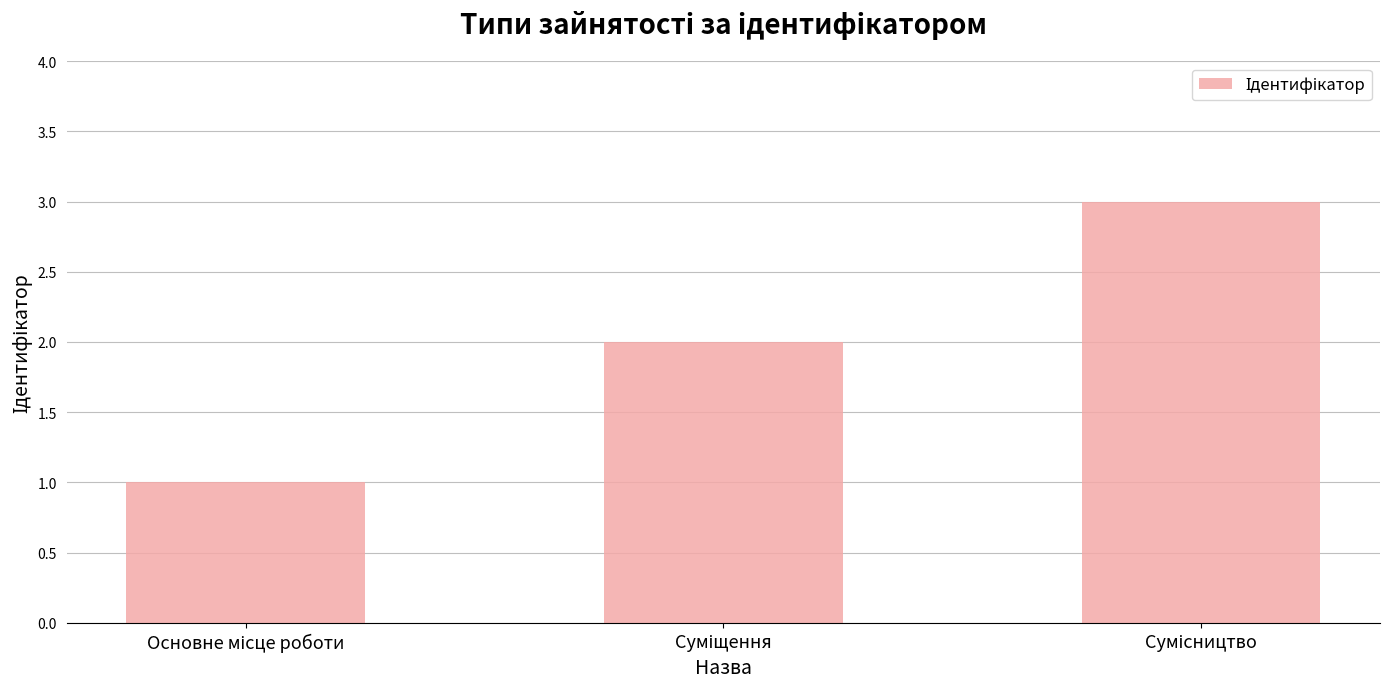

What is the maximum value shown in the chart?

3